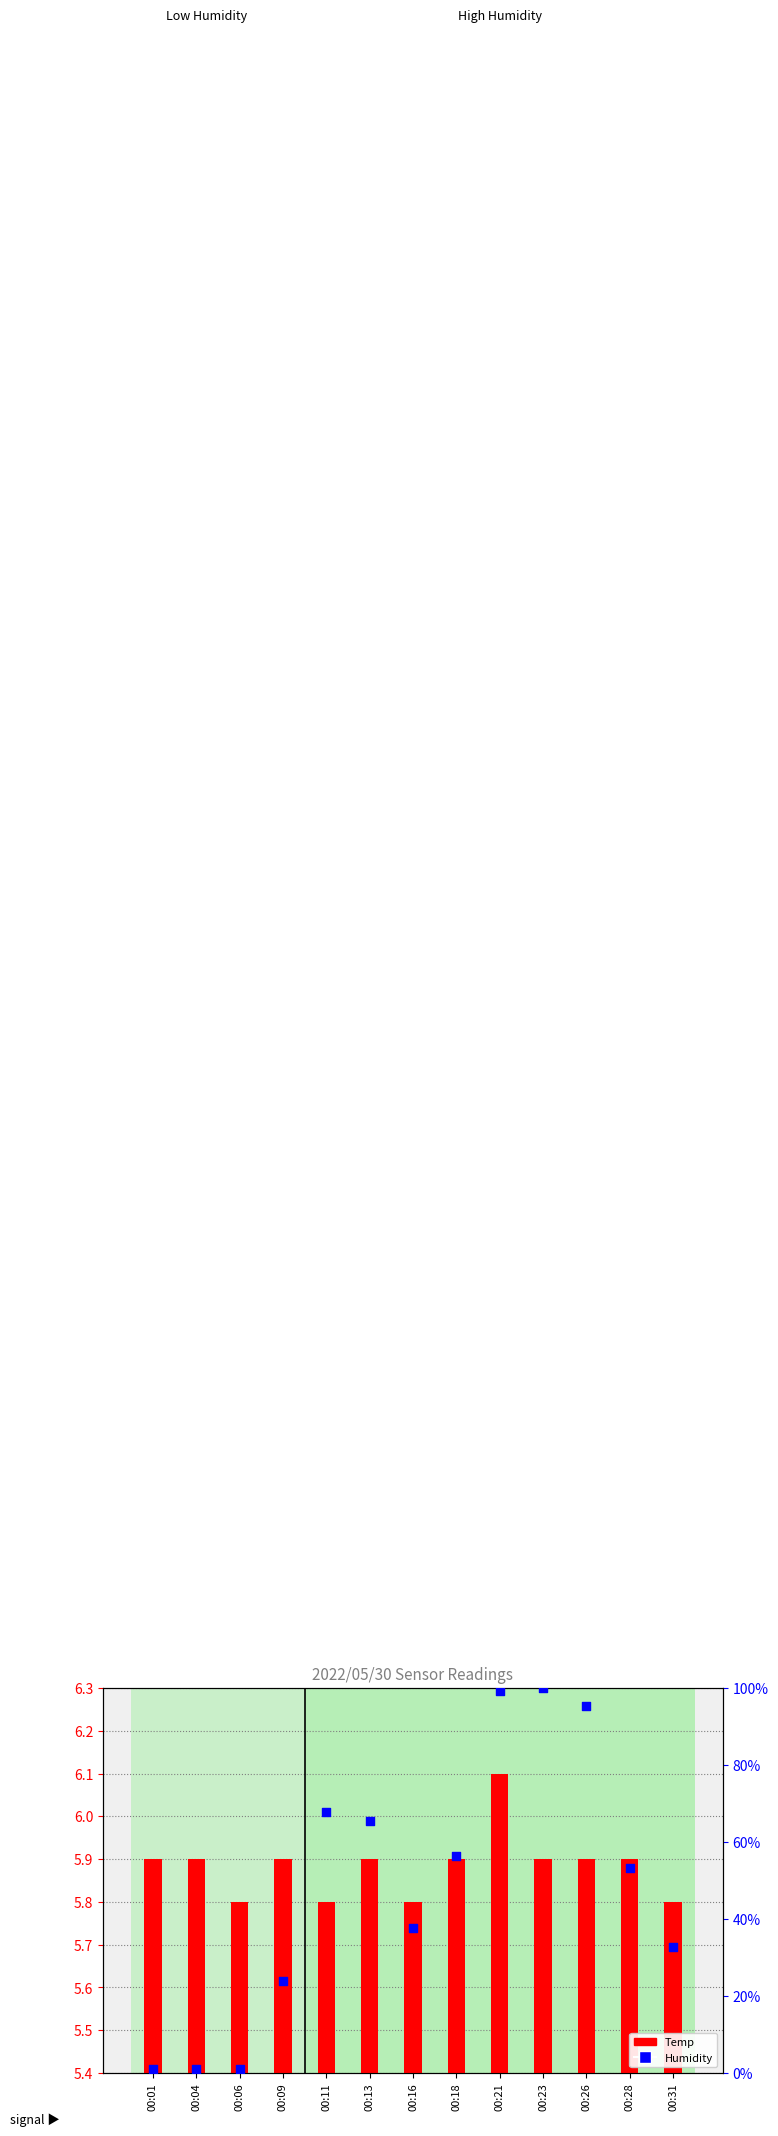

What is the total value across all series at 00:23?

105.8